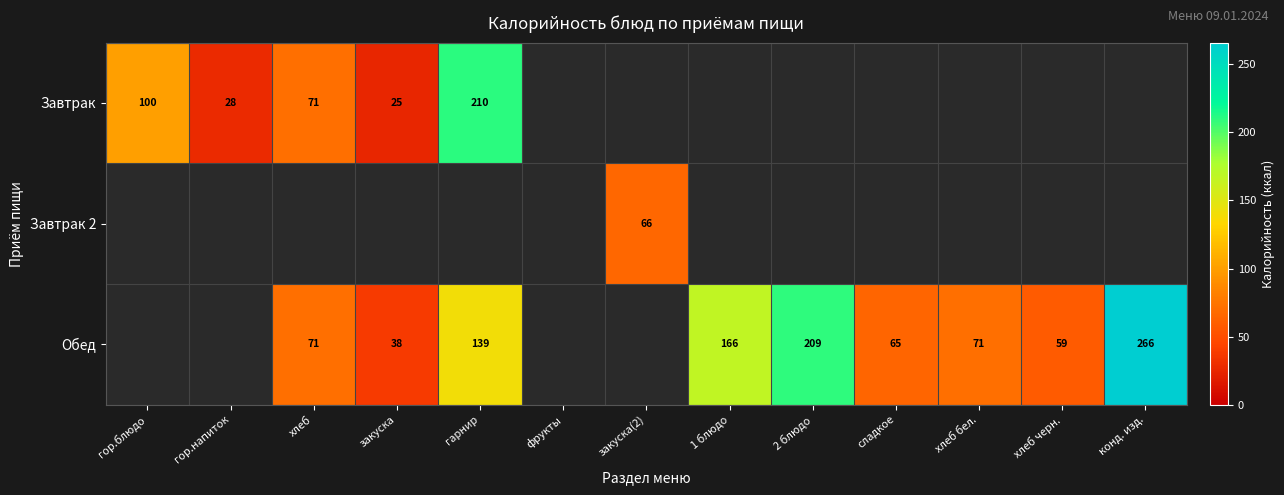

The Обед series shows 166.0 at 1 блюдо. True or false?

True